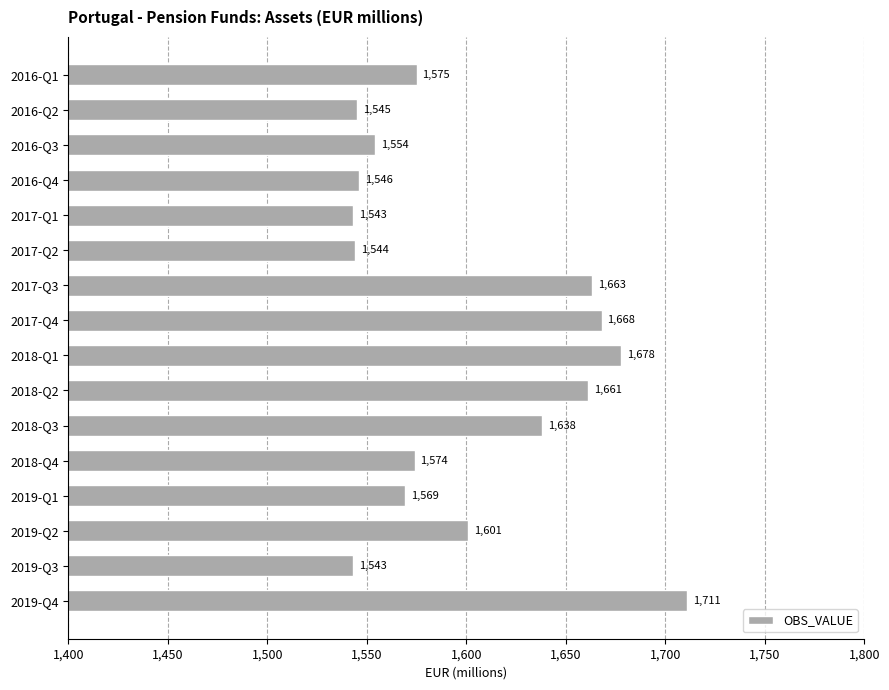

How many series are shown in this chart?

1